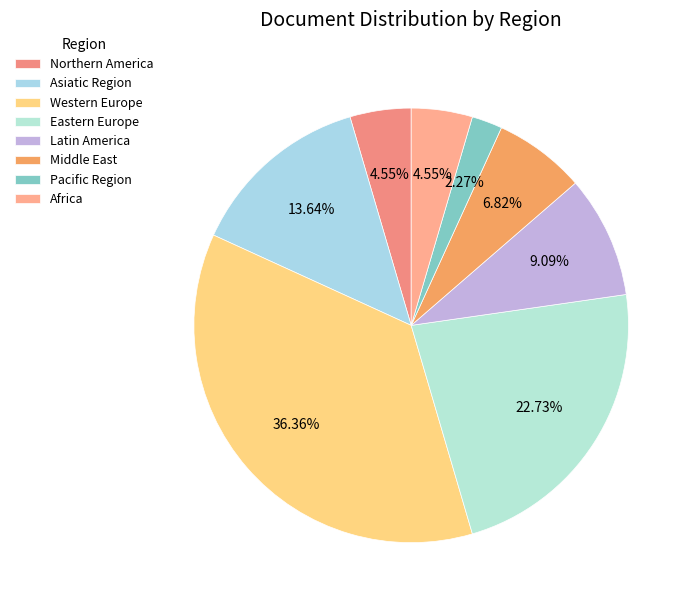

Between Asiatic Region and Africa, which is larger?

Asiatic Region